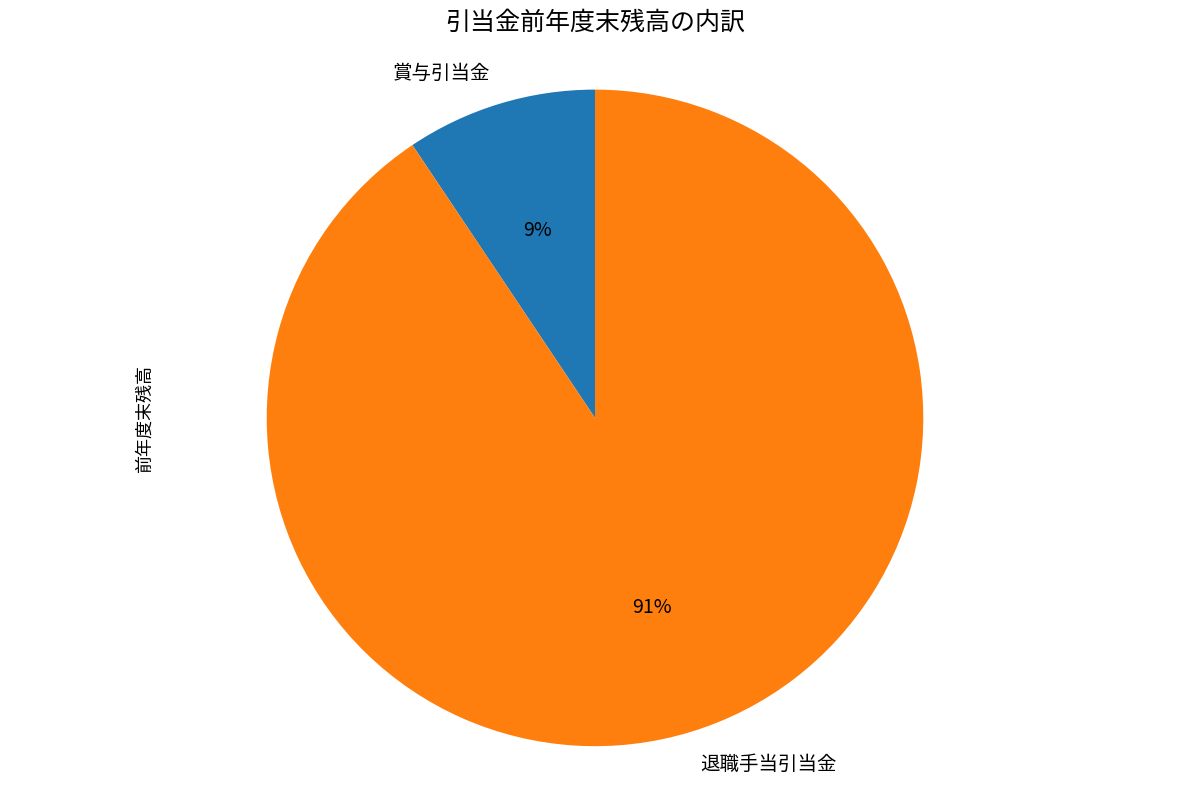

Which category accounts for the majority?

退職手当引当金